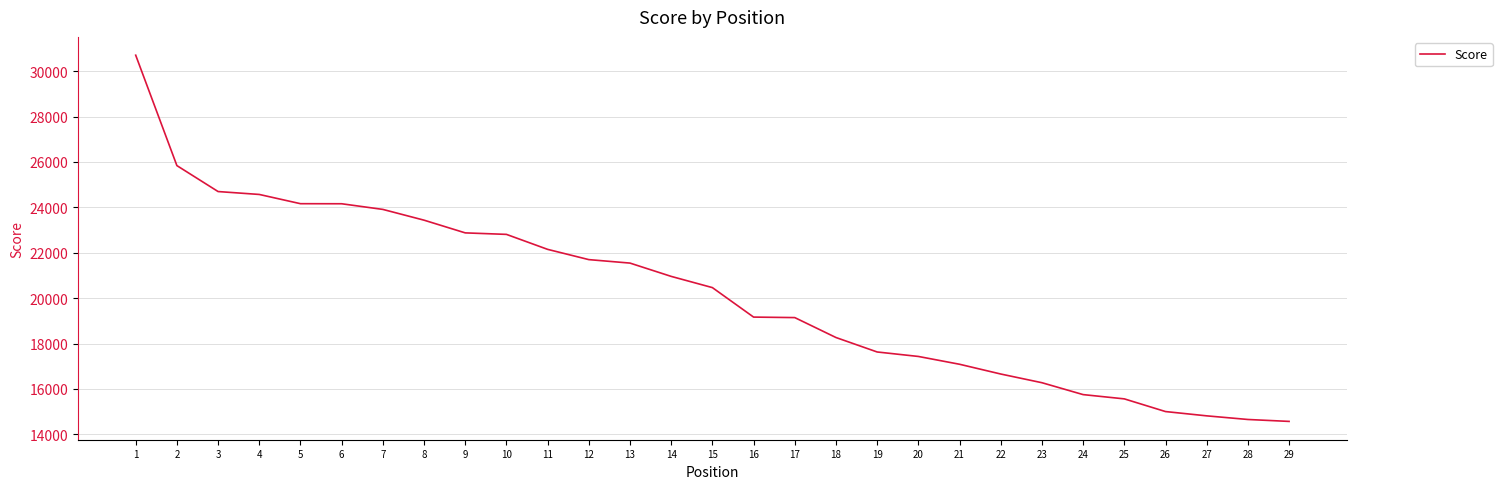

What is the minimum value shown in the chart?

14571